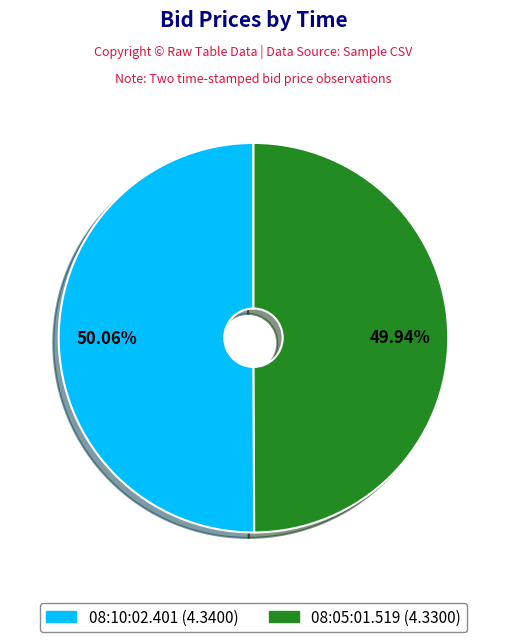

To the nearest percent, what is the average slice percentage?

50%